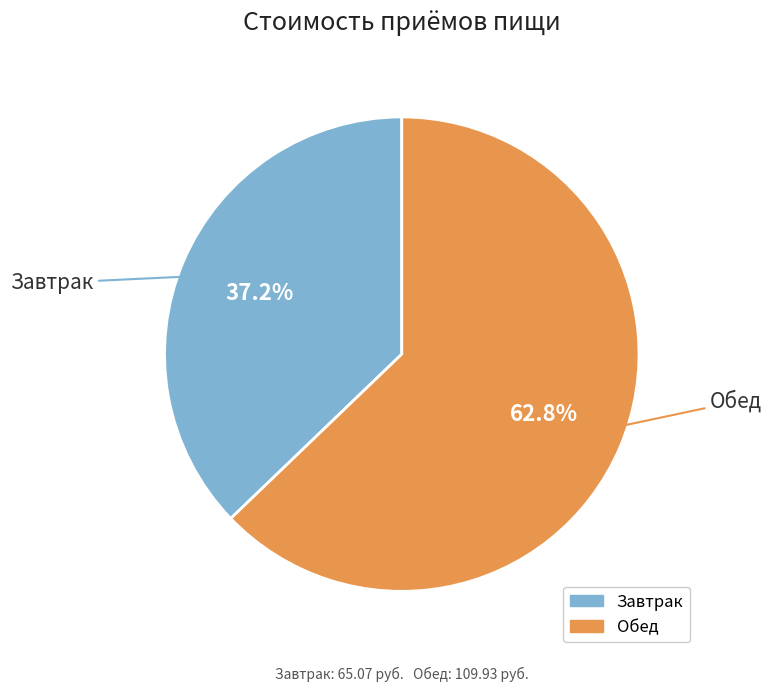

How many slices are in this pie chart?

2